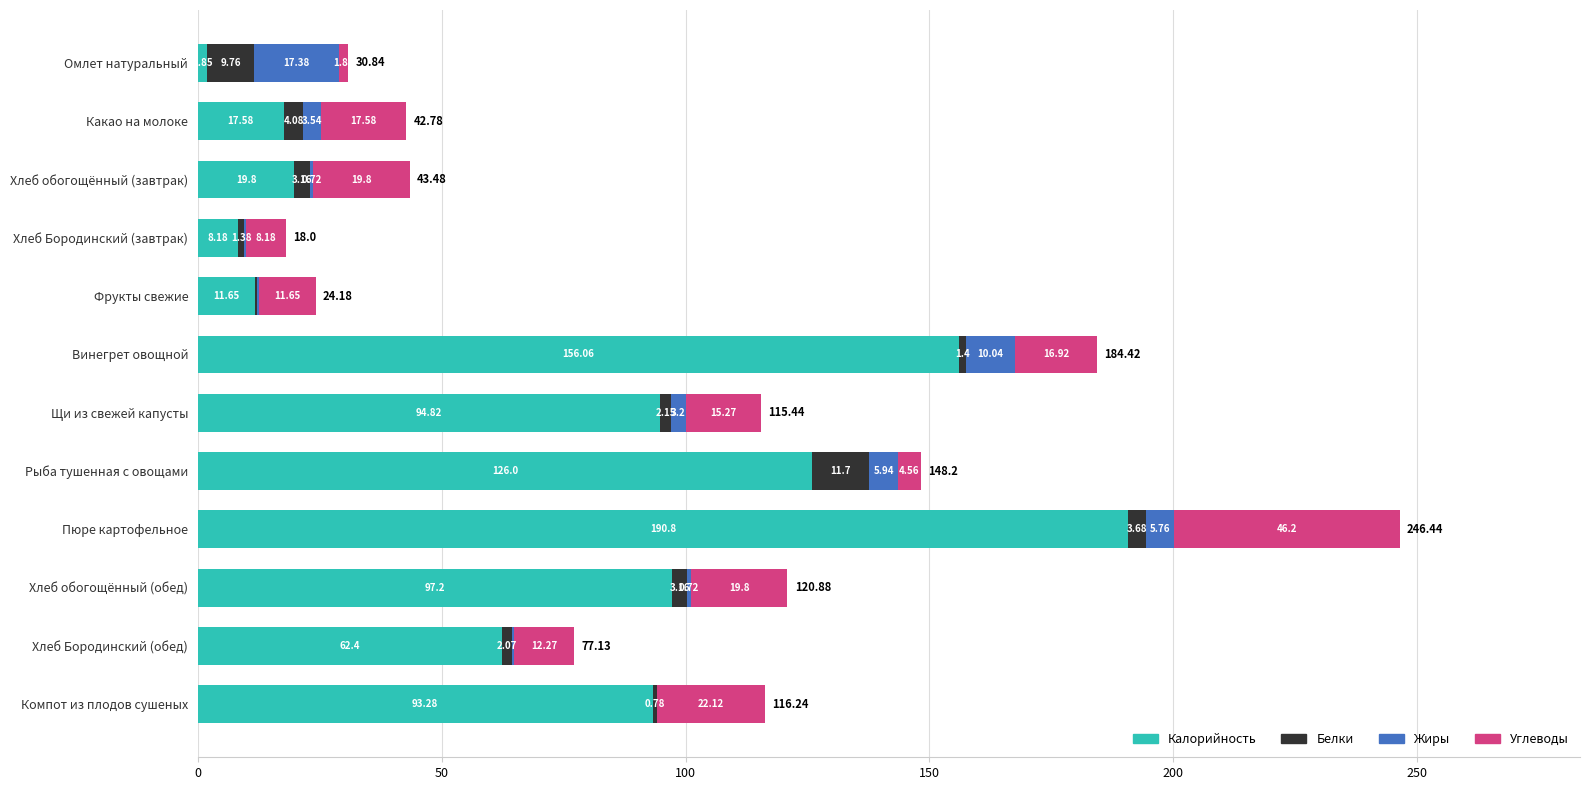

What is the total value across all series at Пюре картофельное?

246.4